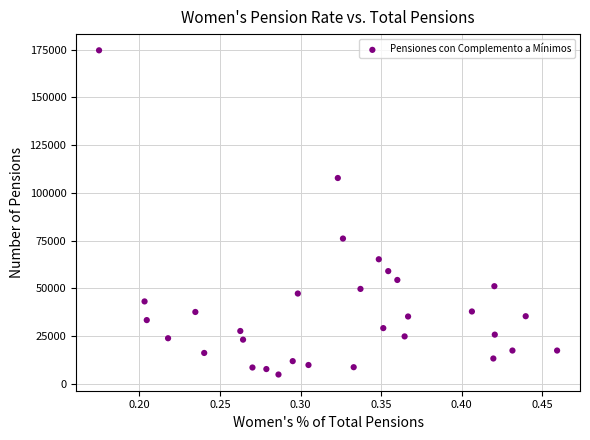

What is the range of Y values (max minus min)?

169754